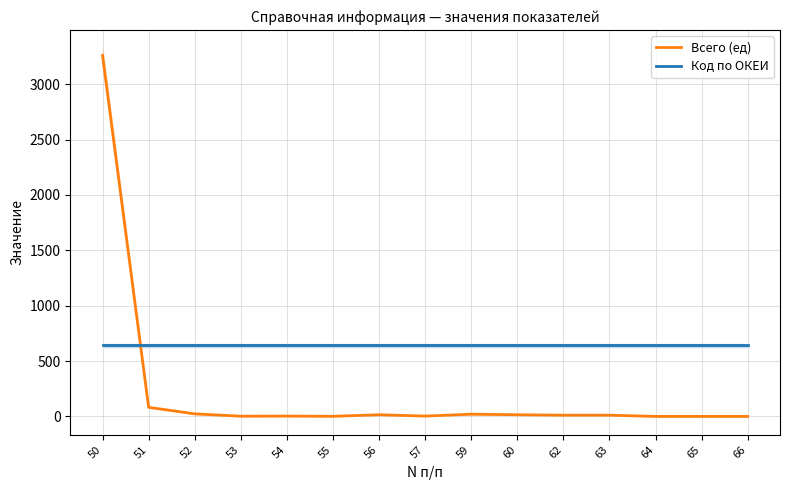

Reading right to left, list all the values displayed in this chart.

Всего (ед): 0	0	0	11	11	15	20	3	15	1	3	2	23	82	3259
Код по ОКЕИ: 642	642	642	642	642	642	642	642	642	642	642	642	642	642	642